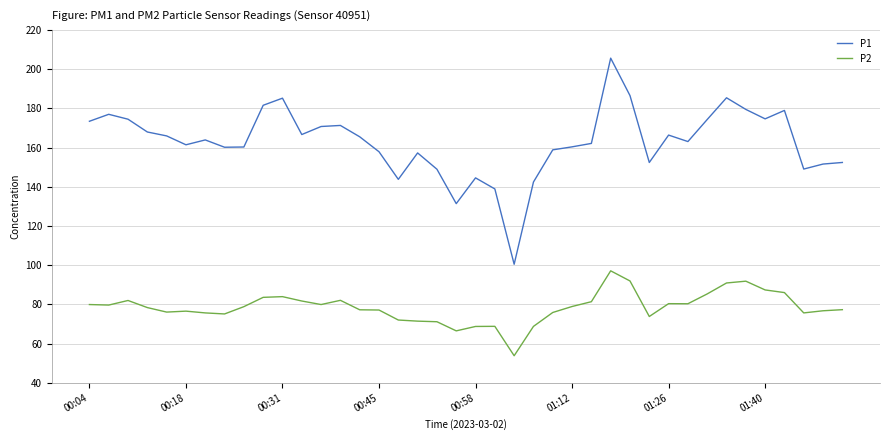

What is the smallest value displayed?

53.8